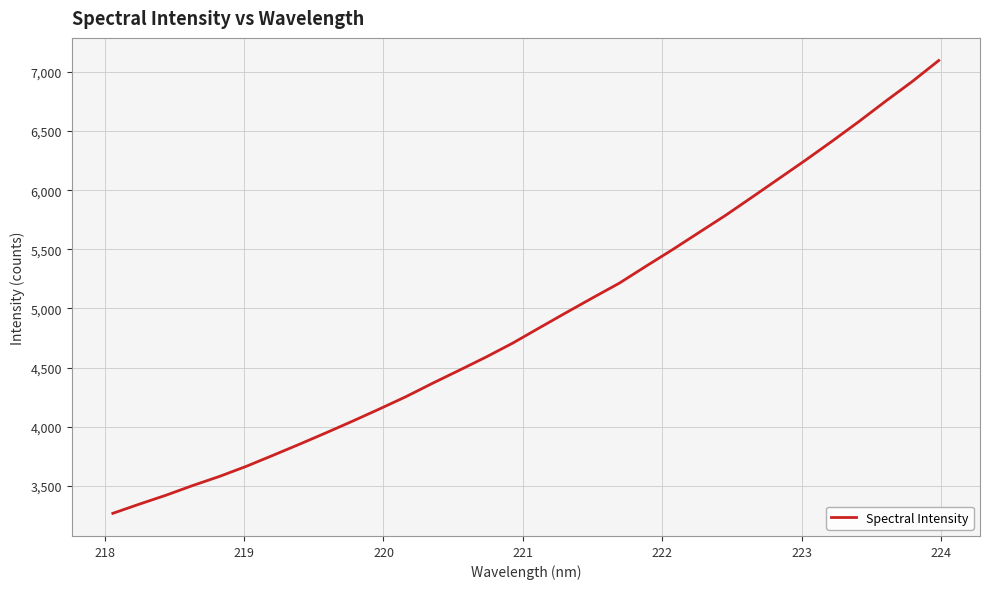

Does the chart have visible grid lines?

Yes